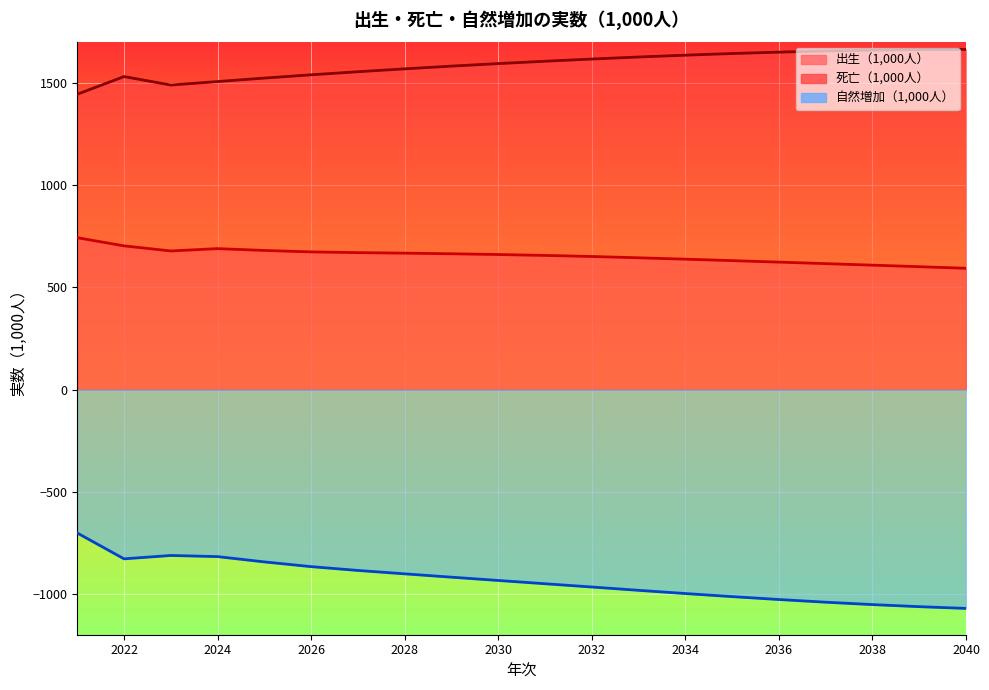

Reading left to right, what are all the values shown in this chart?

出生（1,000人）: 2021=743.1	2022=703.1	2023=678.2	2024=689.7	2025=680.8	2026=673.7	2027=670.0	2028=667.6	2029=664.5	2030=660.8	2031=656.4	2032=651.2	2033=644.8	2034=638.0	2035=631.0	2036=623.7	2037=616.2	2038=608.8	2039=601.2	2040=593.5
死亡（1,000人）: 2021=1445.4	2022=1531.7	2023=1490.3	2024=1507.4	2025=1524.4	2026=1540.4	2027=1555.5	2028=1569.6	2029=1582.9	2030=1595.3	2031=1606.9	2032=1617.6	2033=1627.5	2034=1636.5	2035=1644.5	2036=1651.4	2037=1657.1	2038=1661.3	2039=1663.9	2040=1664.7
自然増加（1,000人）: 2021=-702.2	2022=-828.6	2023=-812.1	2024=-817.7	2025=-843.6	2026=-866.8	2027=-885.4	2028=-902.0	2029=-918.4	2030=-934.5	2031=-950.5	2032=-966.4	2033=-982.7	2034=-998.4	2035=-1013.5	2036=-1027.7	2037=-1040.8	2038=-1052.5	2039=-1062.7	2040=-1071.2